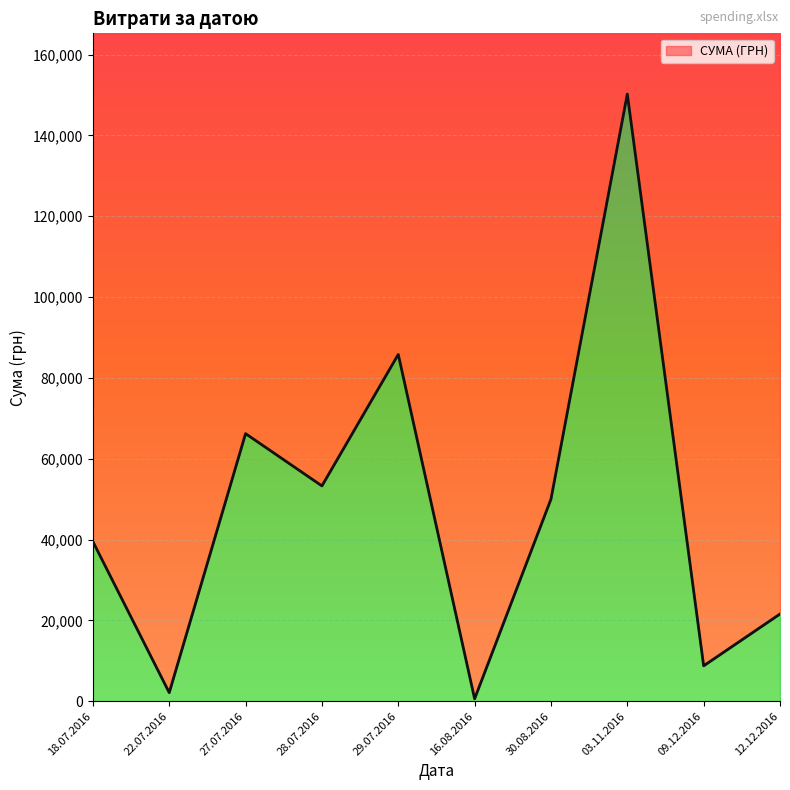

At which category does the chart reach its peak across all series?

03.11.2016